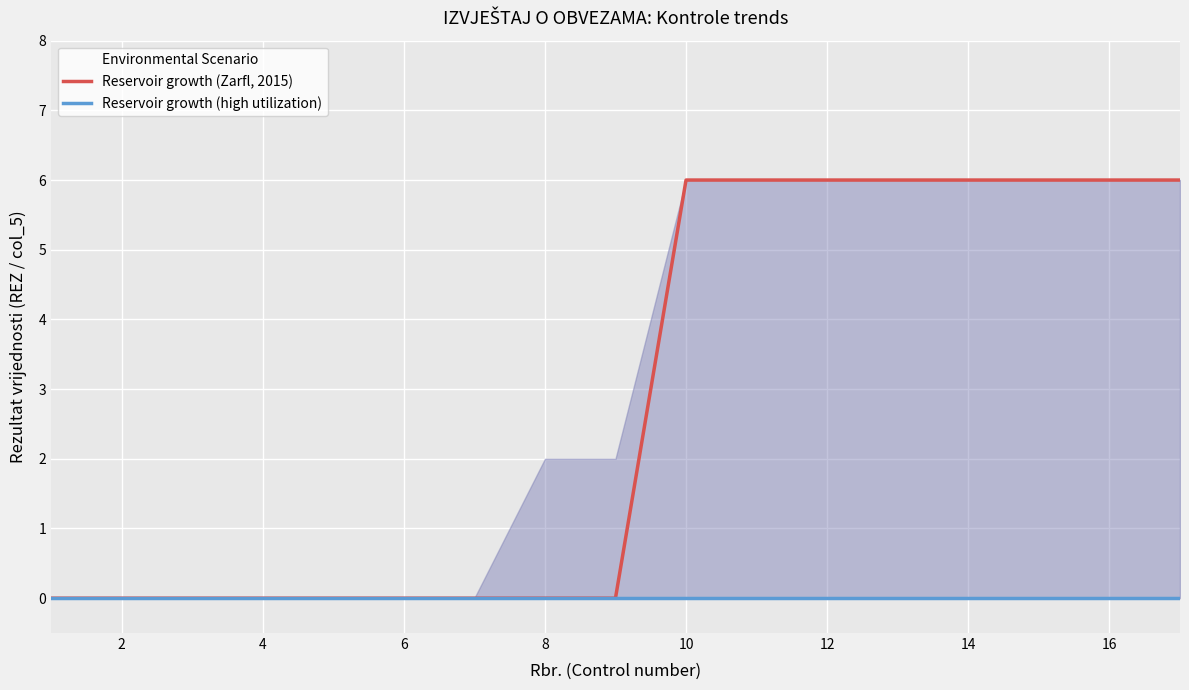

True or false: Reservoir growth (Zarfl, 2015) and Reservoir growth (high utilization) intersect in this chart.

False